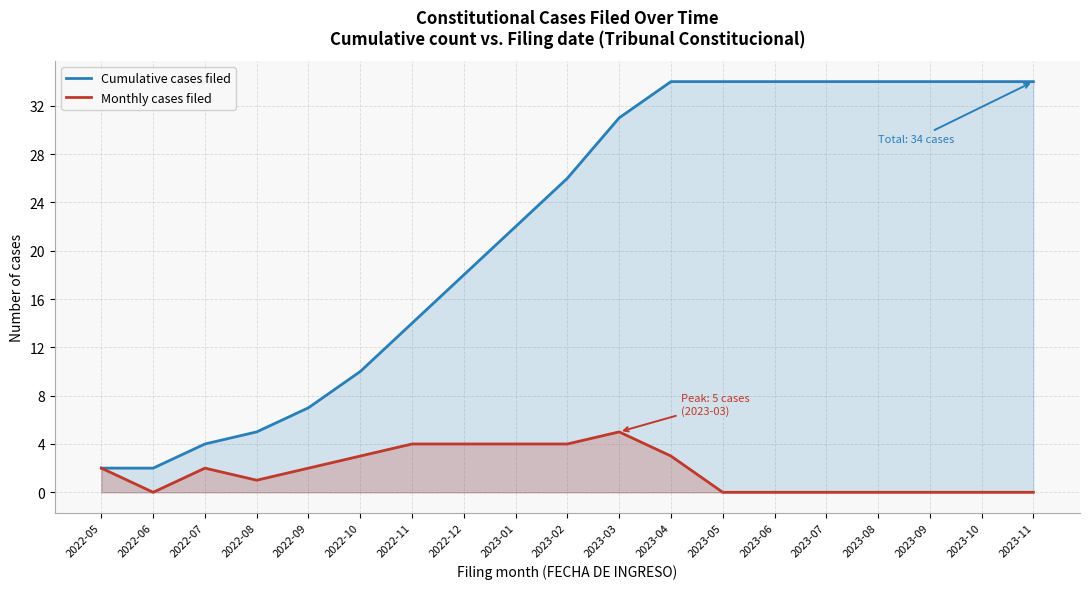

What are all the series names shown in the legend?

Cumulative cases filed, Monthly cases filed